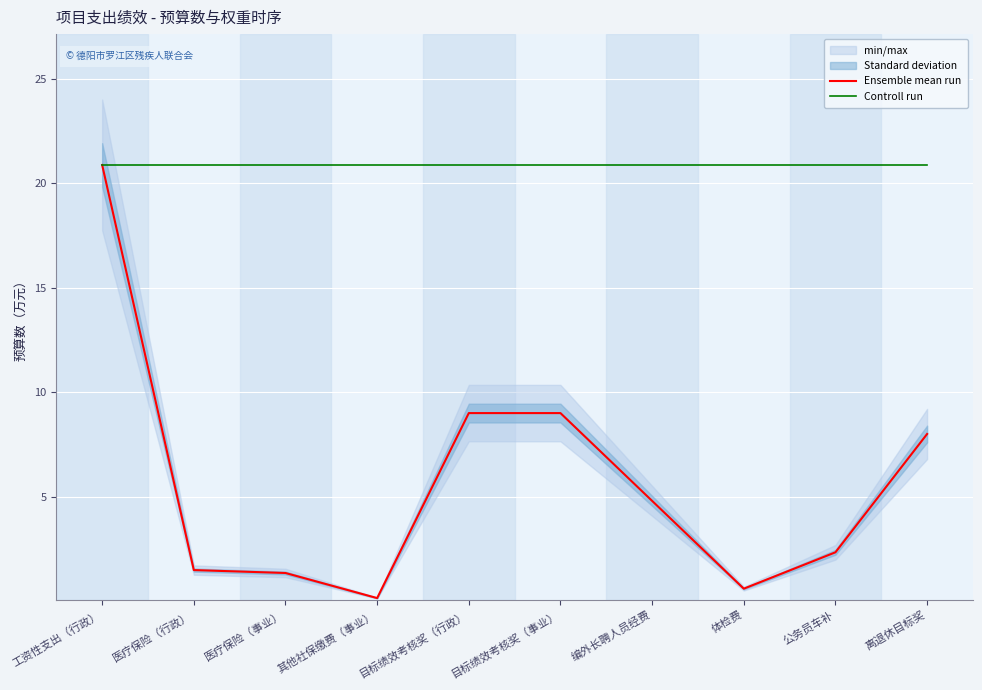

List the labels in order of Controll run value, largest first.

工资性支出（行政）, 医疗保险（行政）, 医疗保险（事业）, 其他社保缴费（事业）, 目标绩效考核奖（行政）, 目标绩效考核奖（事业）, 编外长聘人员经费, 体检费, 公务员车补, 离退休目标奖